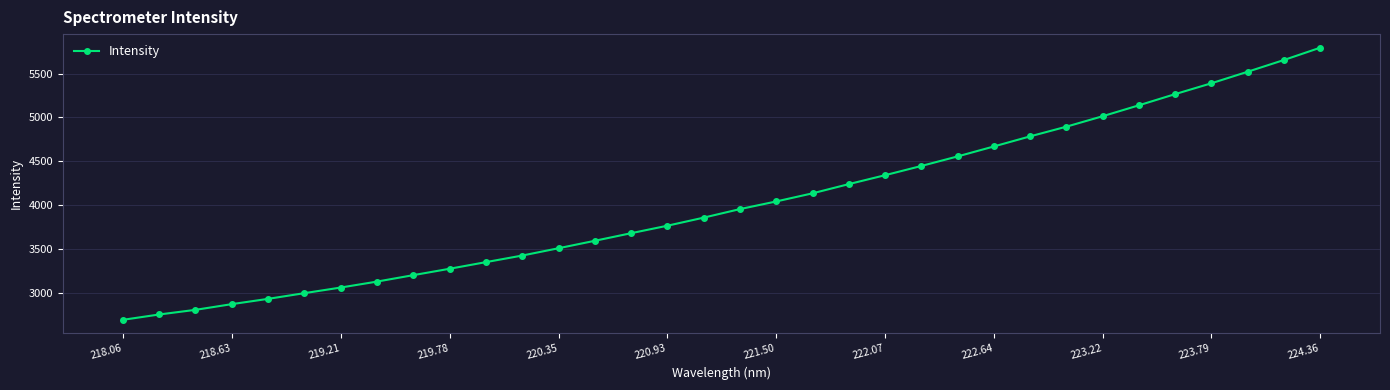

What is the difference between the maximum and minimum values?

3100.0